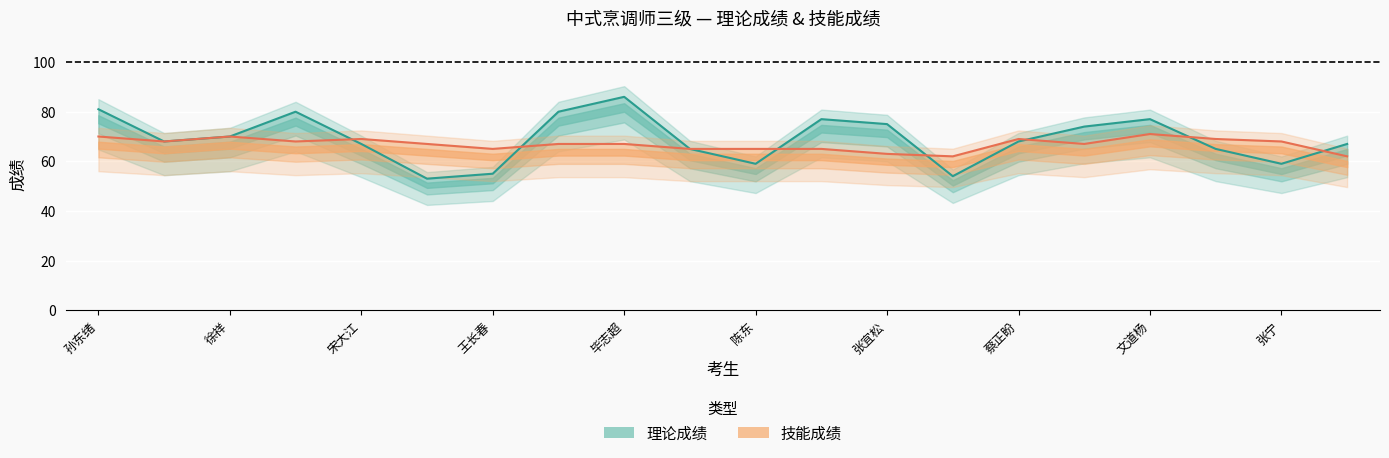

Where does the 技能成绩 series first go above 67?

孙东绪